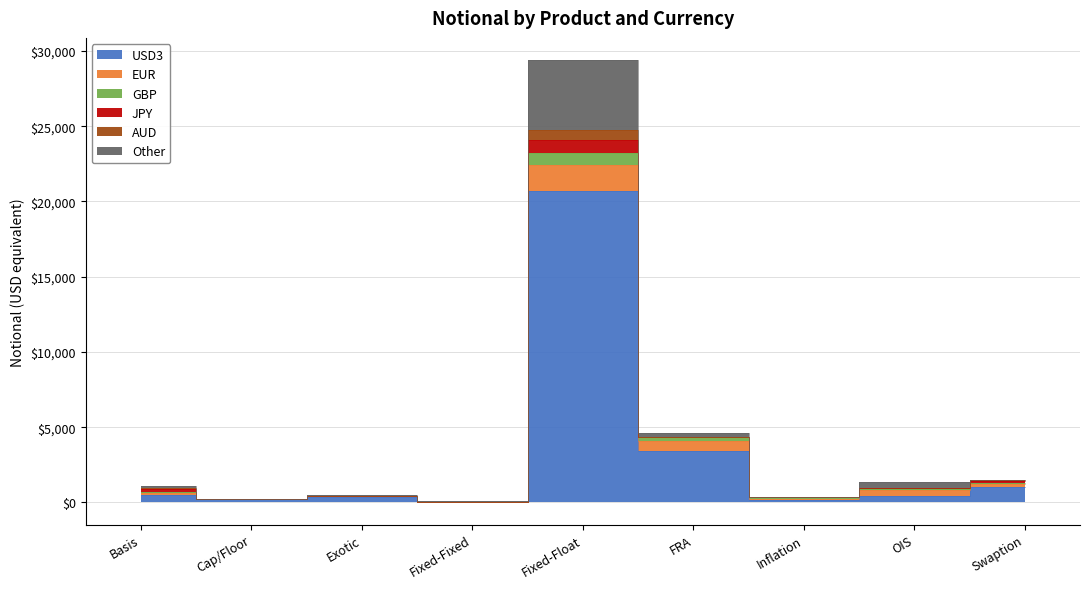

What is the average value of the AUD series?

93